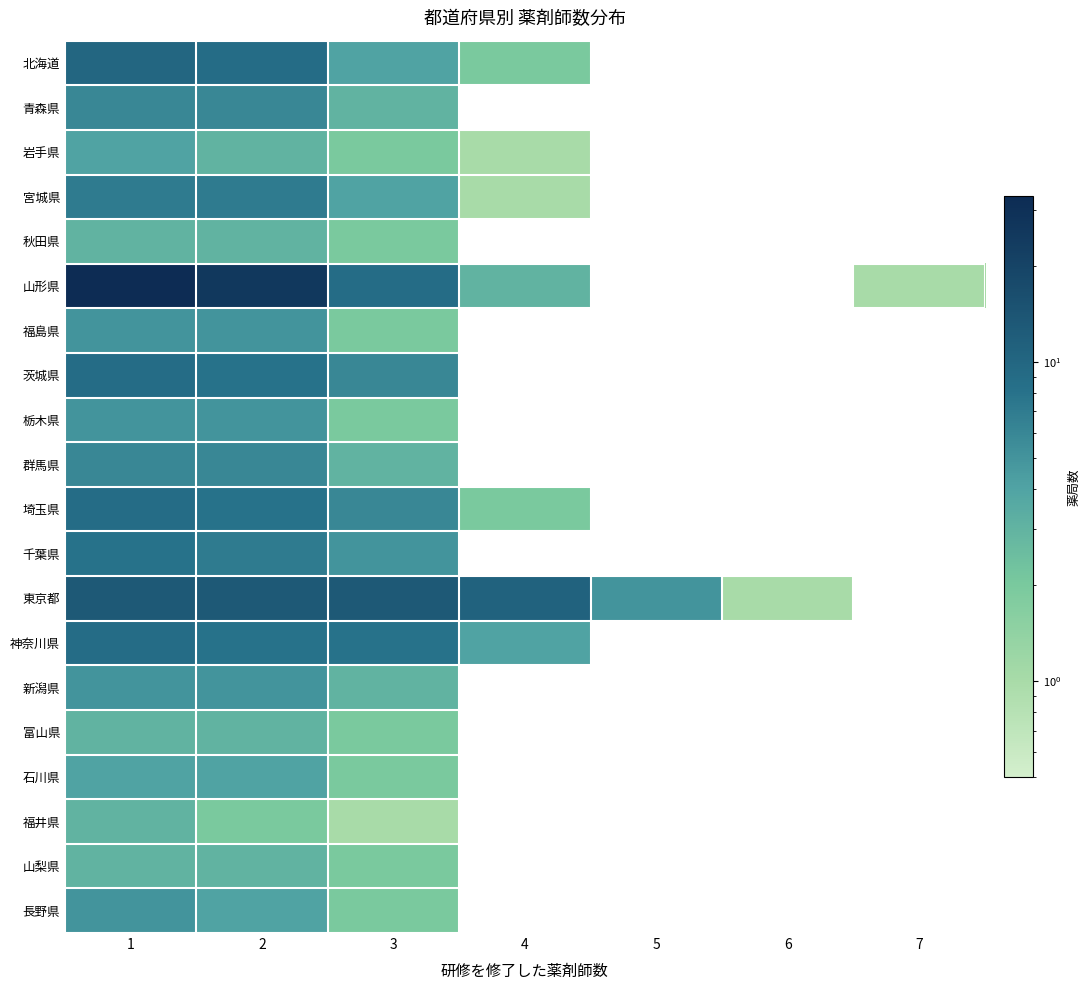

The 新潟県 series shows 0.7 at 3. True or false?

False